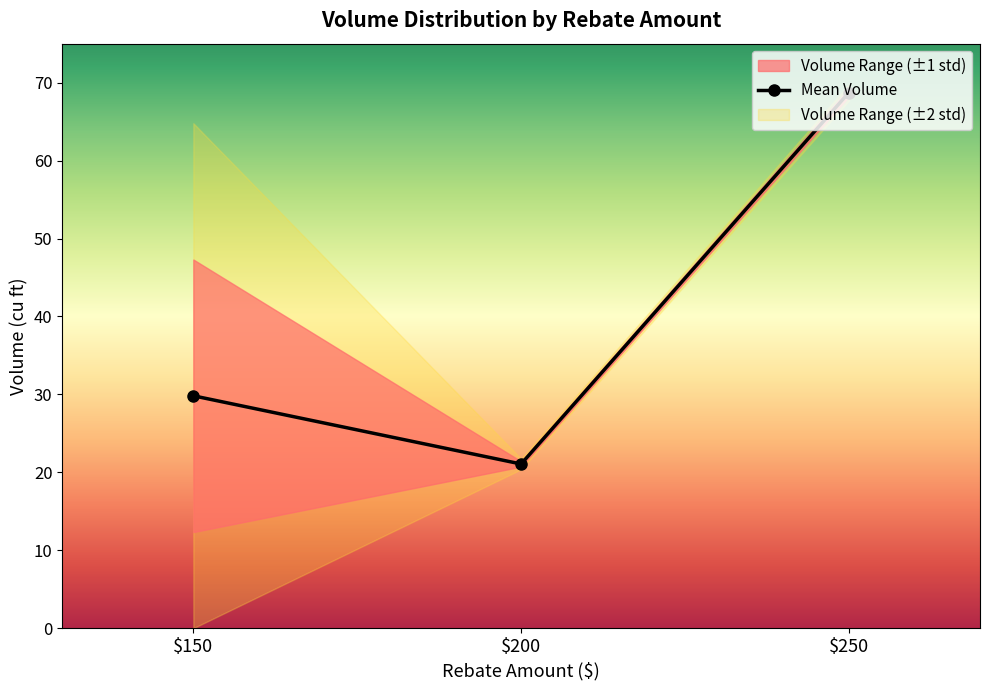

True or false: the data shows 35.9 at 35.

False